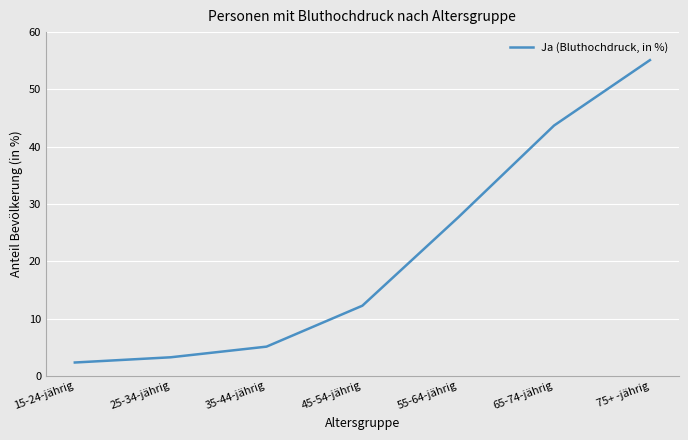

Is it true that the value at 35-44-jährig is 8.9?

False